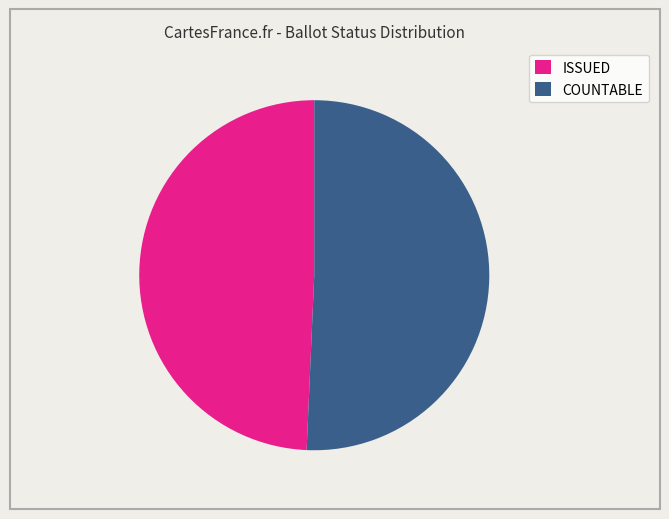

Combined, do COUNTABLE and ISSUED account for over 50%?

Yes